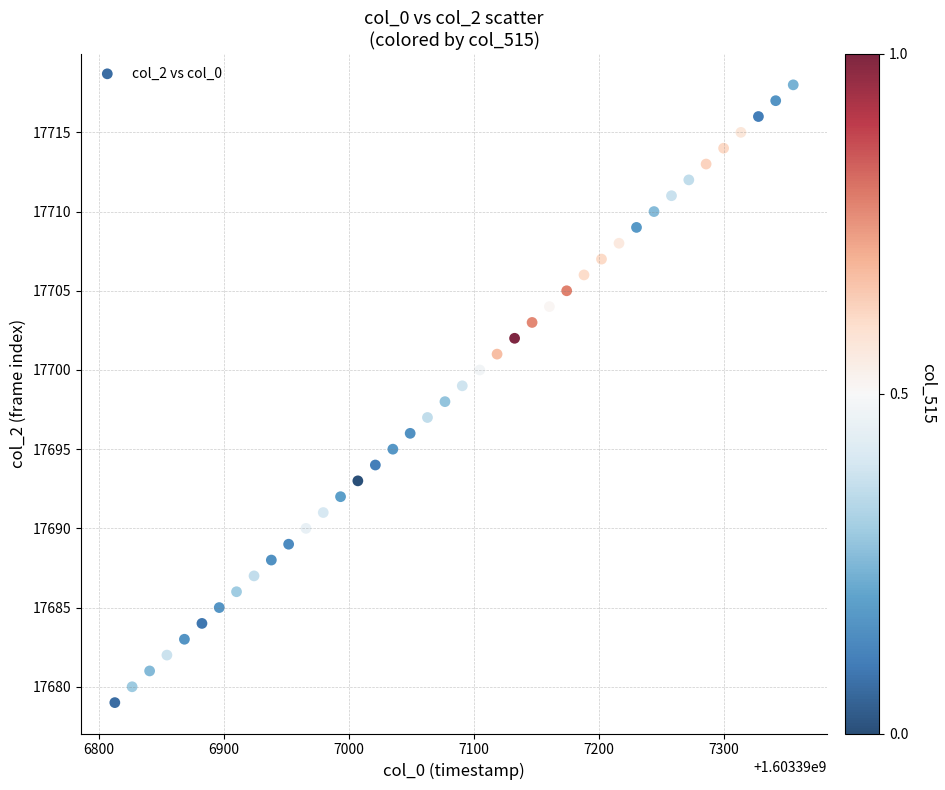

What is the range of Y values (max minus min)?

39